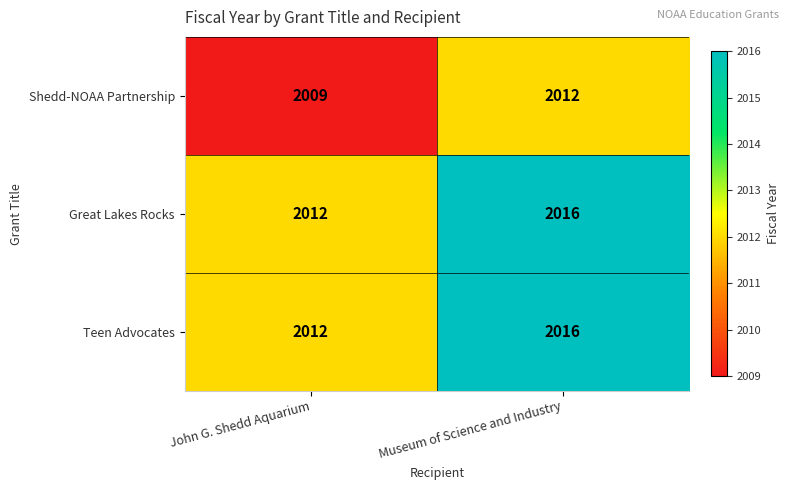

Which label corresponds to the smallest value in the chart?

John G. Shedd Aquarium